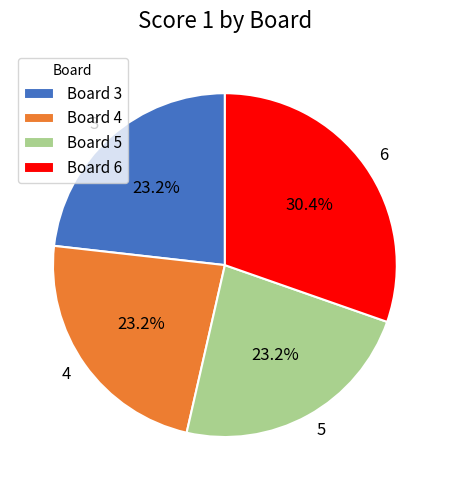

What is the largest slice in the pie chart?

Board 6